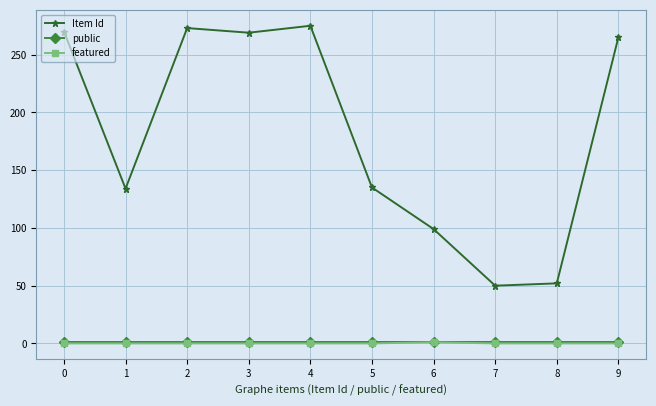

Does the chart have visible grid lines?

Yes